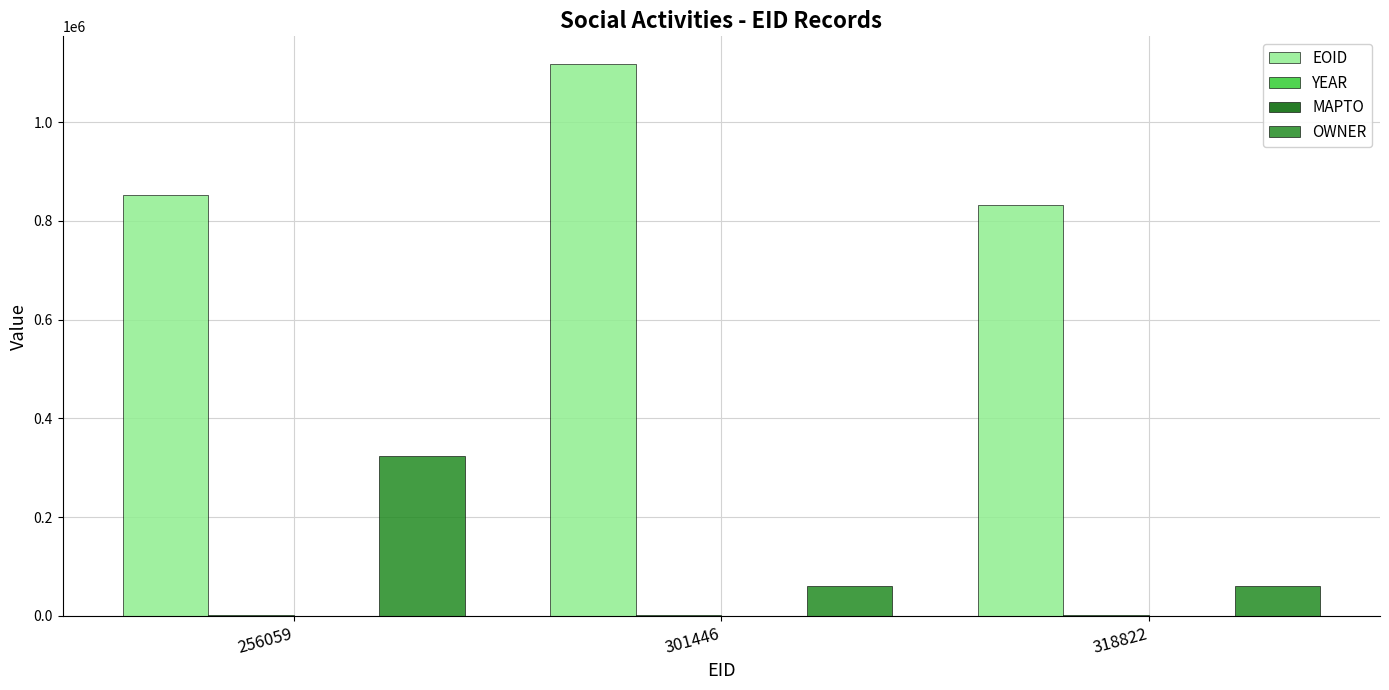

Are the bars horizontal?

No